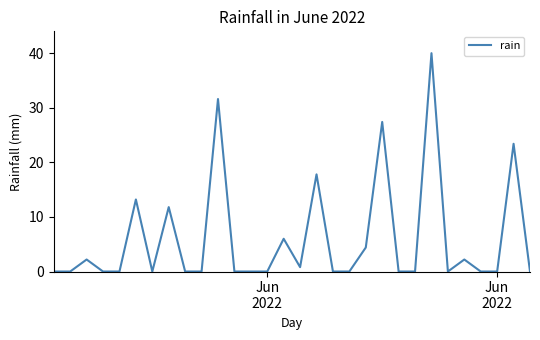

What is the greatest value displayed?

40.0